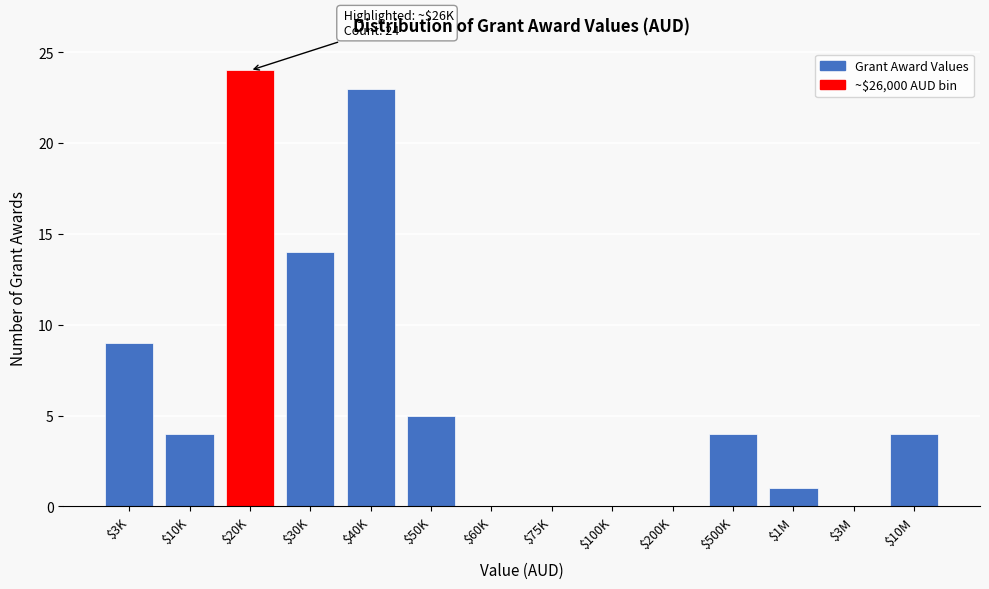

What is the sum of all values?

88